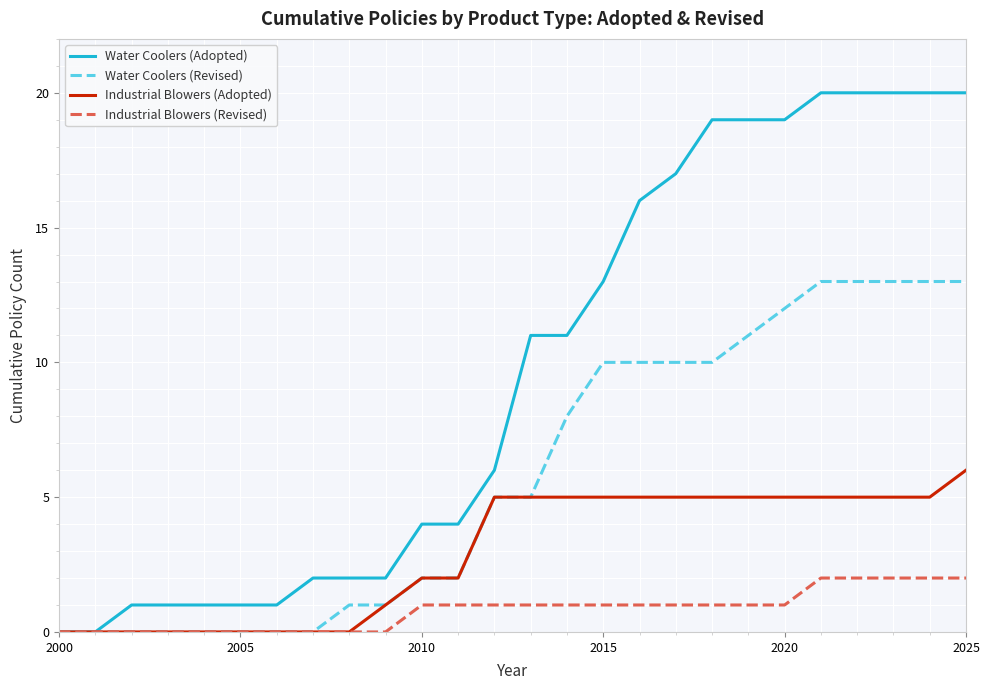

Reading left to right, what are all the values shown in this chart?

Water Coolers (Adopted): 0	0	1	1	1	1	1	2	2	2	4	4	6	11	11	13	16	17	19	19	19	20	20	20	20	20
Water Coolers (Revised): 0	0	0	0	0	0	0	0	1	1	2	2	5	5	8	10	10	10	10	11	12	13	13	13	13	13
Industrial Blowers (Adopted): 0	0	0	0	0	0	0	0	0	1	2	2	5	5	5	5	5	5	5	5	5	5	5	5	5	6
Industrial Blowers (Revised): 0	0	0	0	0	0	0	0	0	0	1	1	1	1	1	1	1	1	1	1	1	2	2	2	2	2